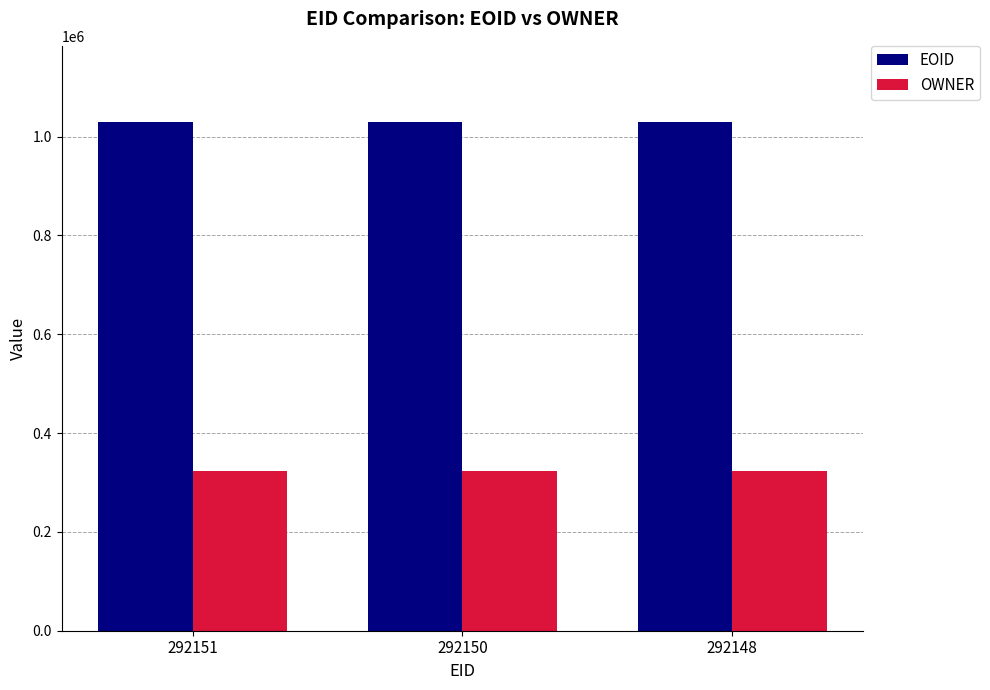

What is the total value across all series at 292150?

1352097